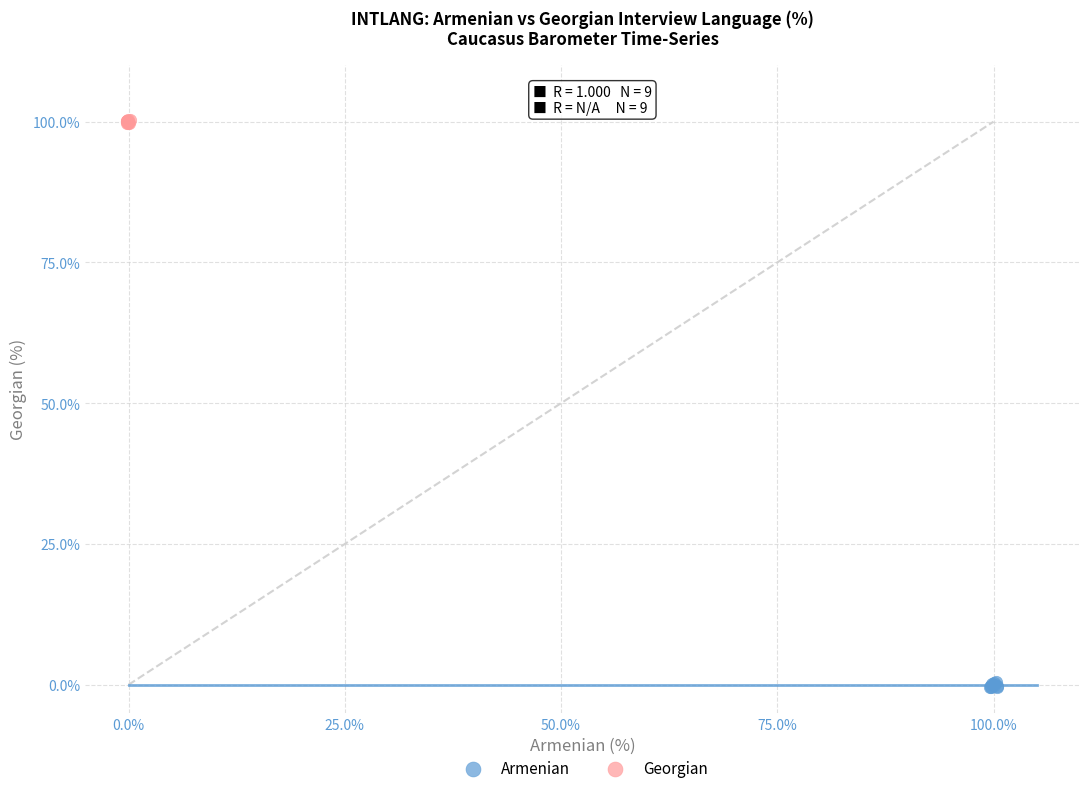

Which series contains the lowest Y value?

Armenian